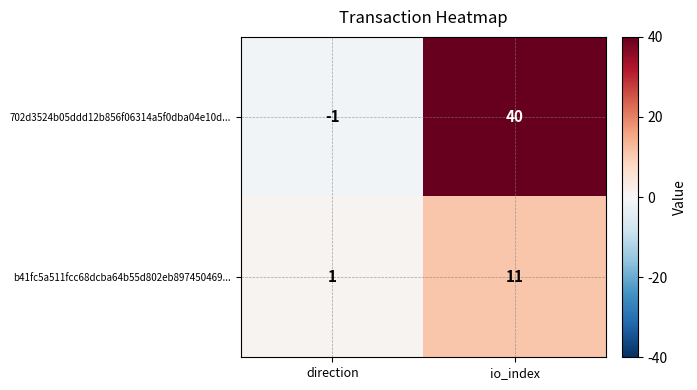

Rank the series at io_index from highest to lowest value.

702d3524b05ddd12b856f06314a5f0dba04e10d..., b41fc5a511fcc68dcba64b55d802eb897450469...